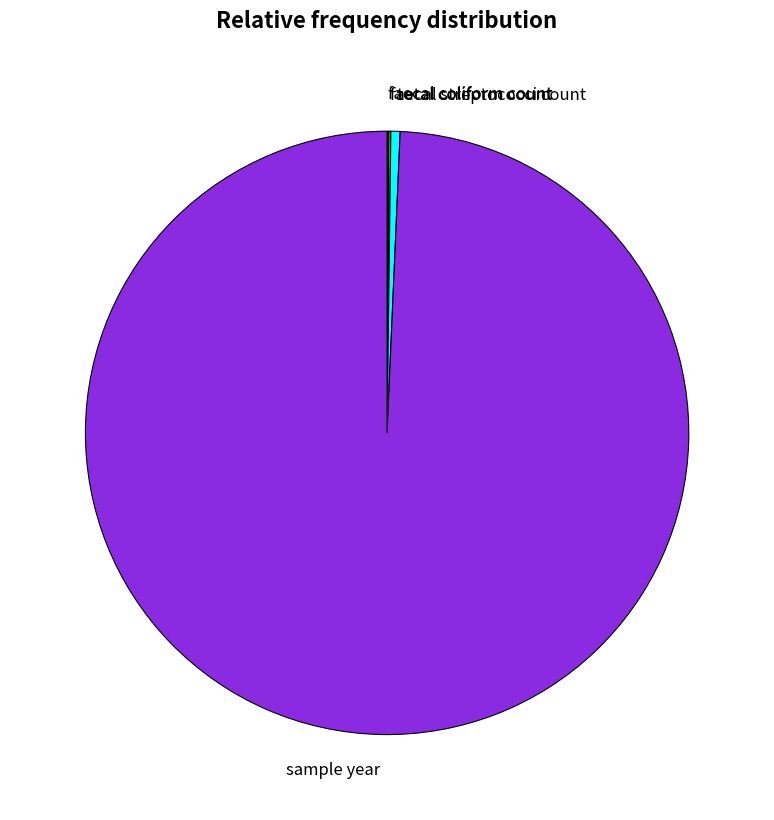

Which slice represents more than half of the pie?

sample year